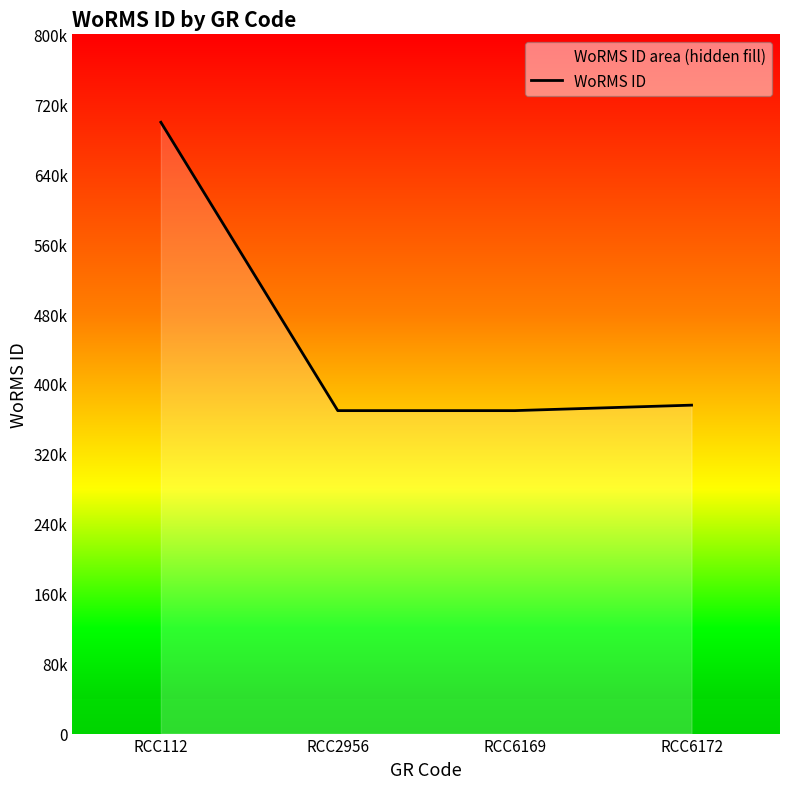

Rank the categories by value from highest to lowest.

RCC112, RCC6172, RCC2956, RCC6169